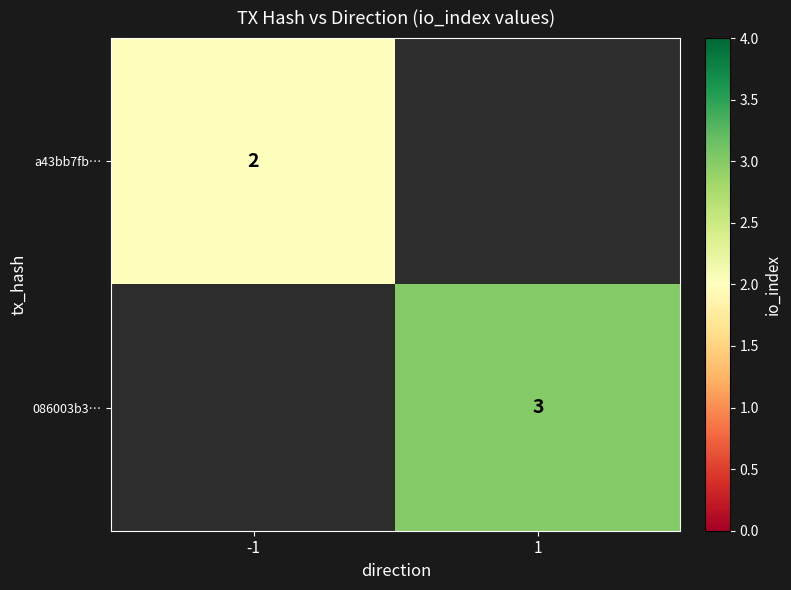

True or false: 086003b3… has a value of 3 at 1.

True